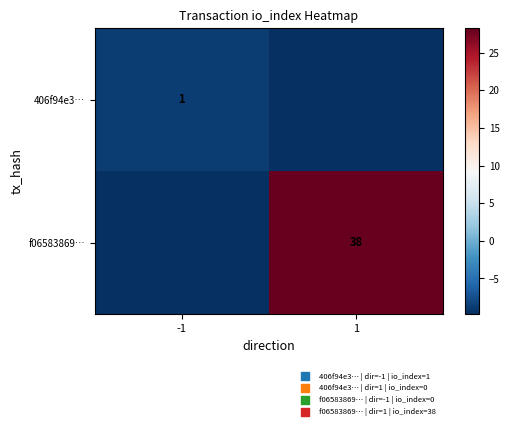

Is the value of f06583869… at 1 greater than the value of 406f94e3… at -1?

Yes